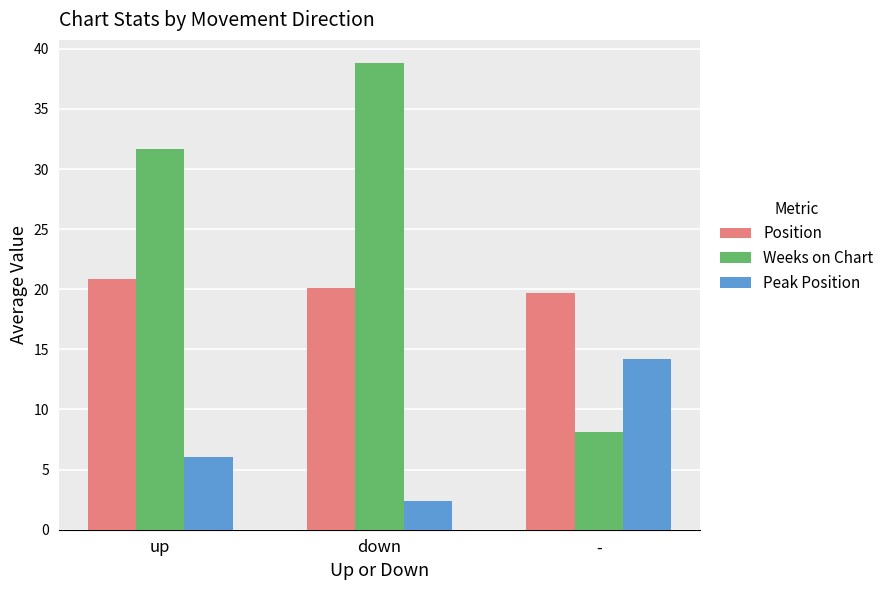

The value of Peak Position at - is 14.2. True or false?

True